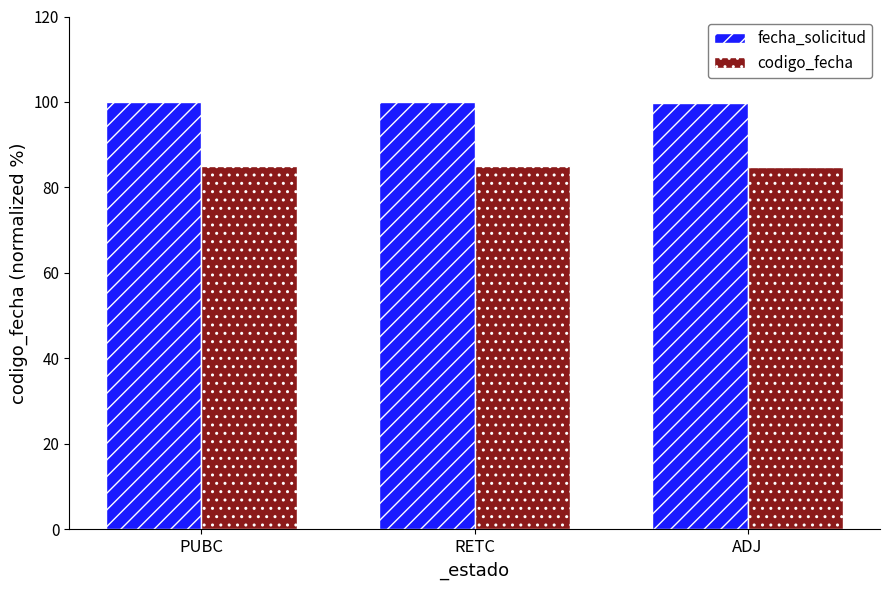

What is the difference between the maximum and minimum values in the codigo_fecha series?

0.1